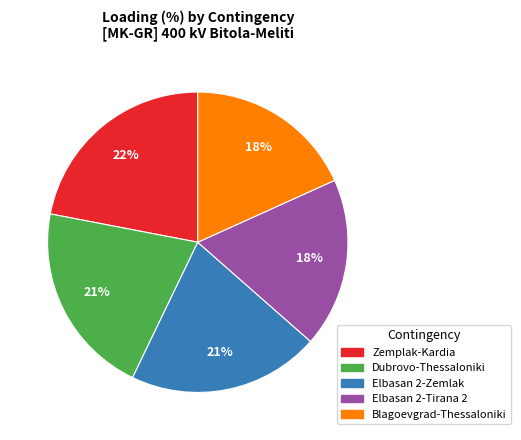

Count the number of slices in the pie.

5